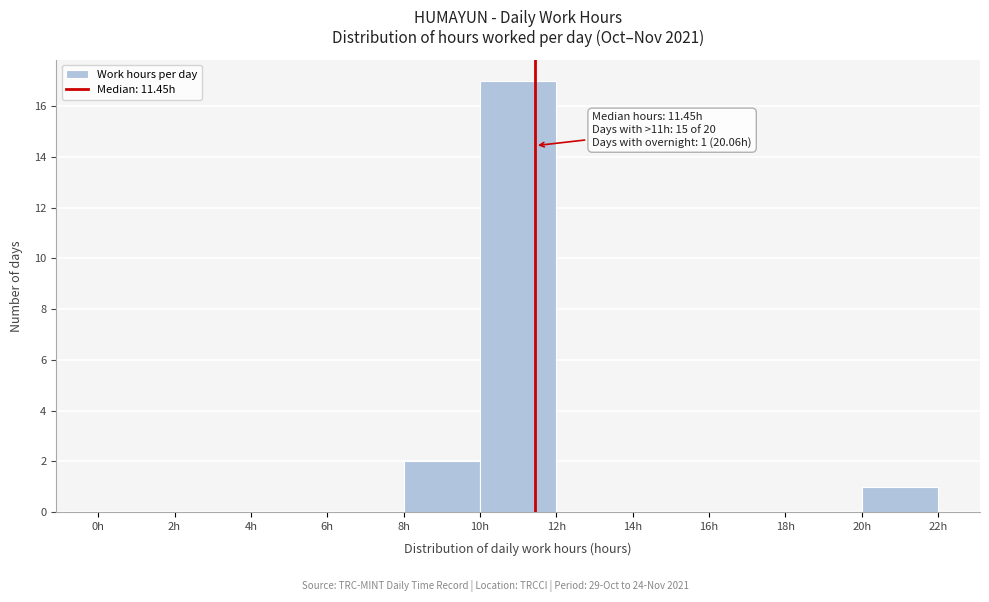

Which range on the x-axis has the tallest bar?

10 to 12